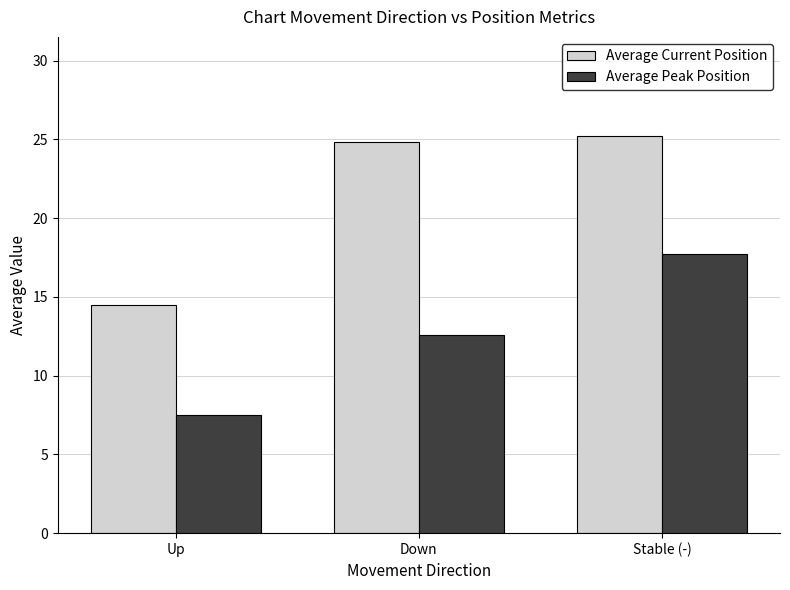

Reading right to left, what are all the values shown in this chart?

Average Current Position: 25.2	24.8	14.5
Average Peak Position: 17.7	12.6	7.5